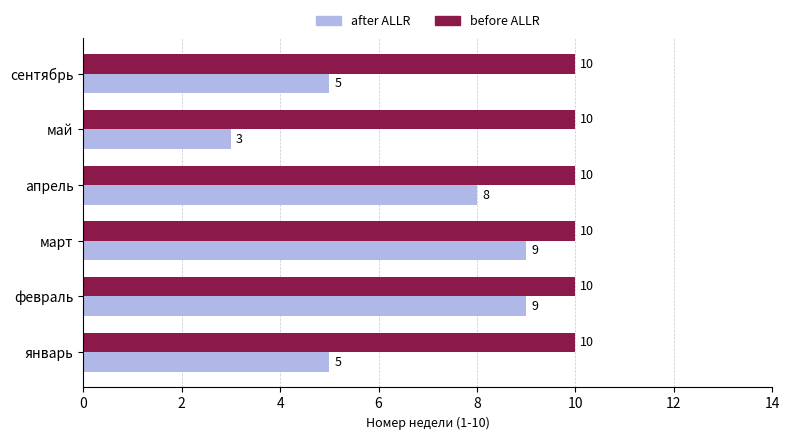

List the series in order of their overall mean, highest first.

before ALLR, after ALLR